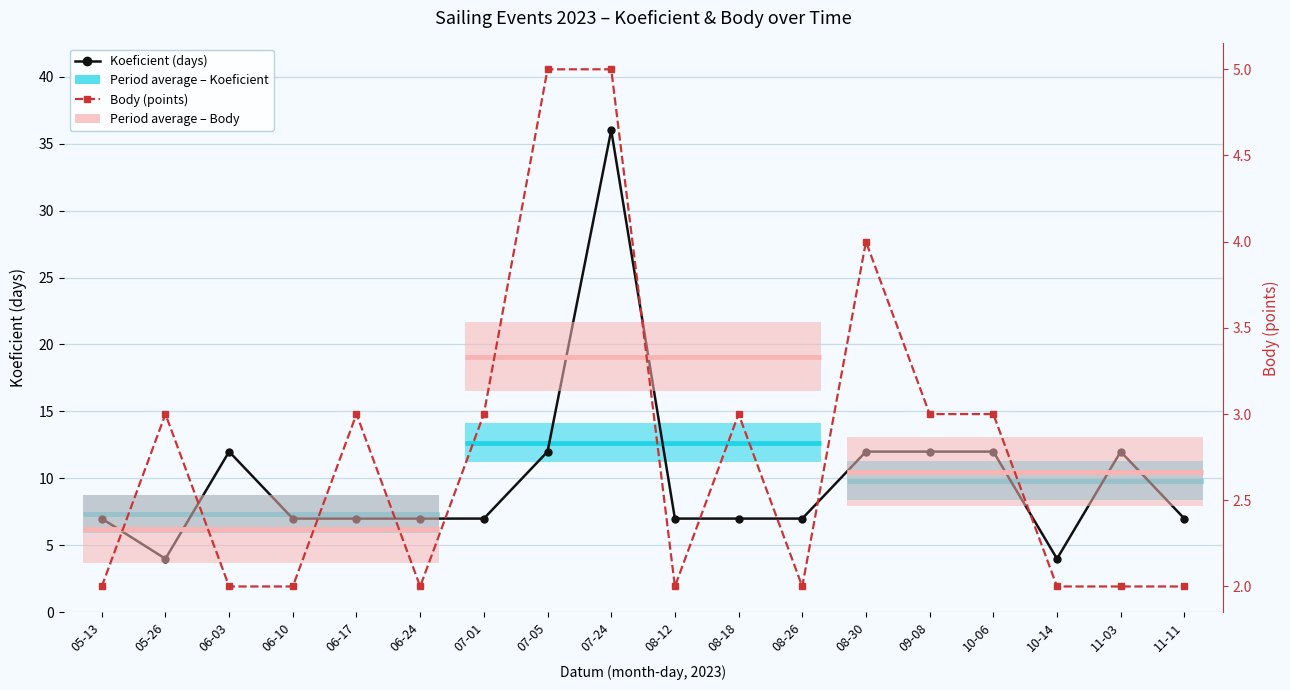

What is the difference between the second highest and second lowest values in the Body (points) series?

3